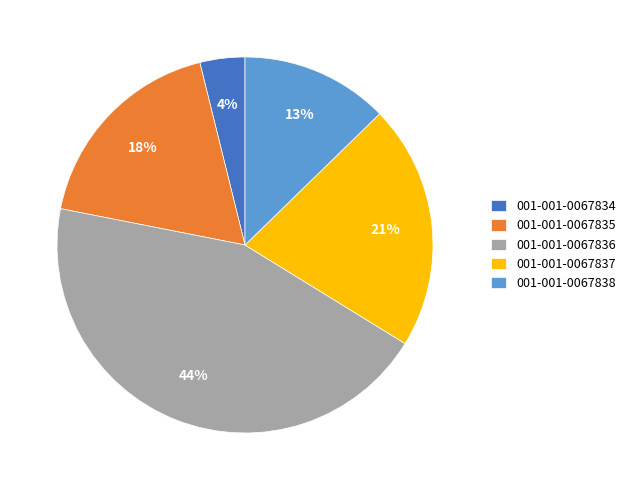

What percentage is the 001-001-0067837 slice, to the nearest percent?

21%